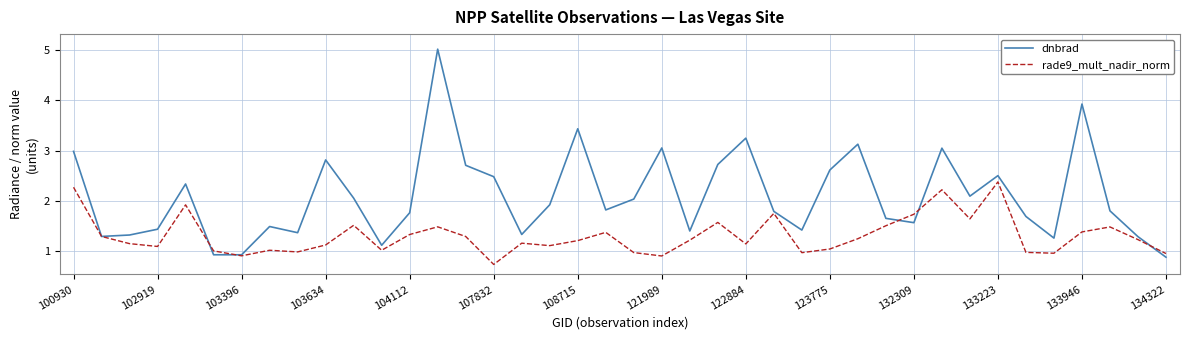

List the series in order of their peak value, highest first.

dnbrad, rade9_mult_nadir_norm